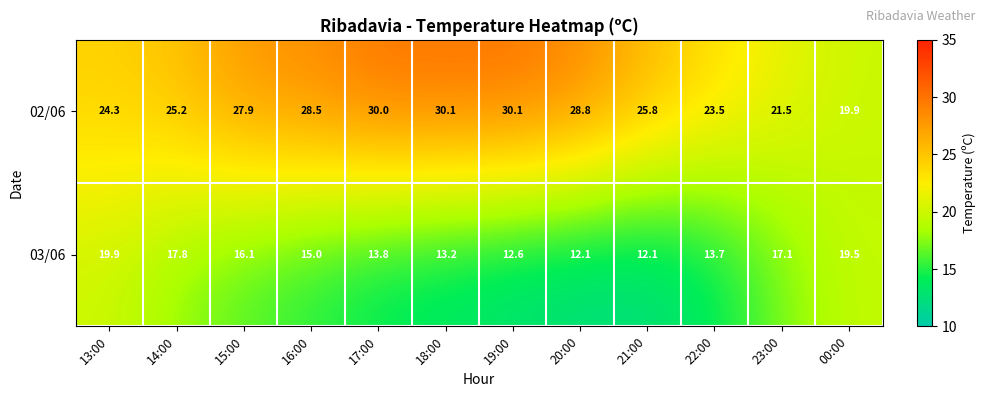

Reading left to right, extract all data points from this chart.

02/06: 13:00=24.3	14:00=25.2	15:00=27.9	16:00=28.5	17:00=30.0	18:00=30.1	19:00=30.1	20:00=28.8	21:00=25.8	22:00=23.5	23:00=21.5	00:00=19.9
03/06: 13:00=19.9	14:00=17.8	15:00=16.1	16:00=15.0	17:00=13.8	18:00=13.2	19:00=12.6	20:00=12.1	21:00=12.1	22:00=13.7	23:00=17.1	00:00=19.5